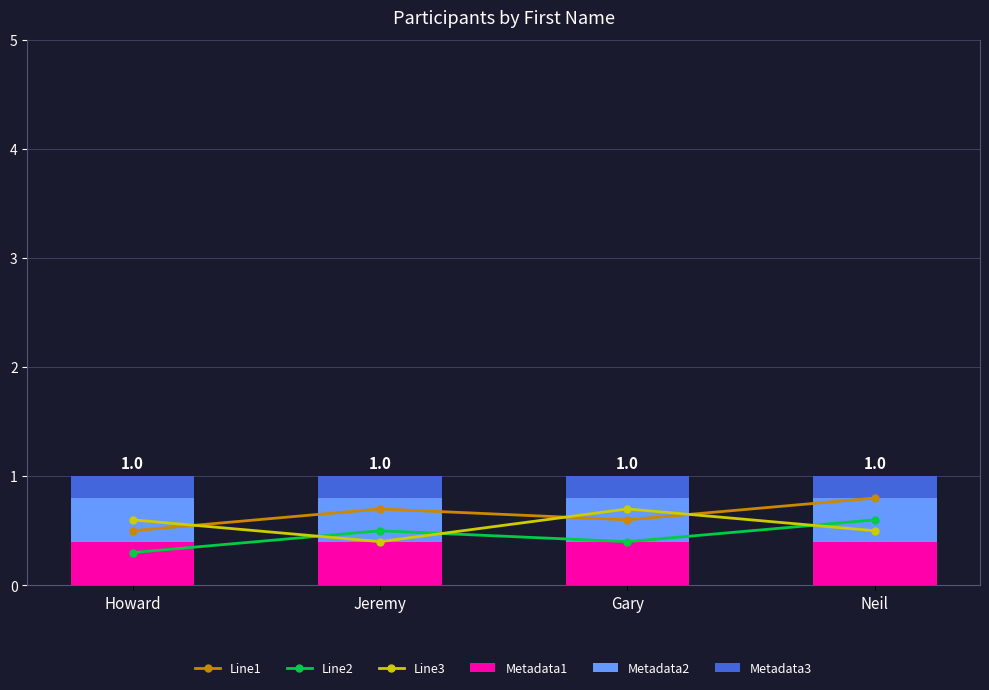

Between Howard and Jeremy, which series saw the biggest shift?

Line2